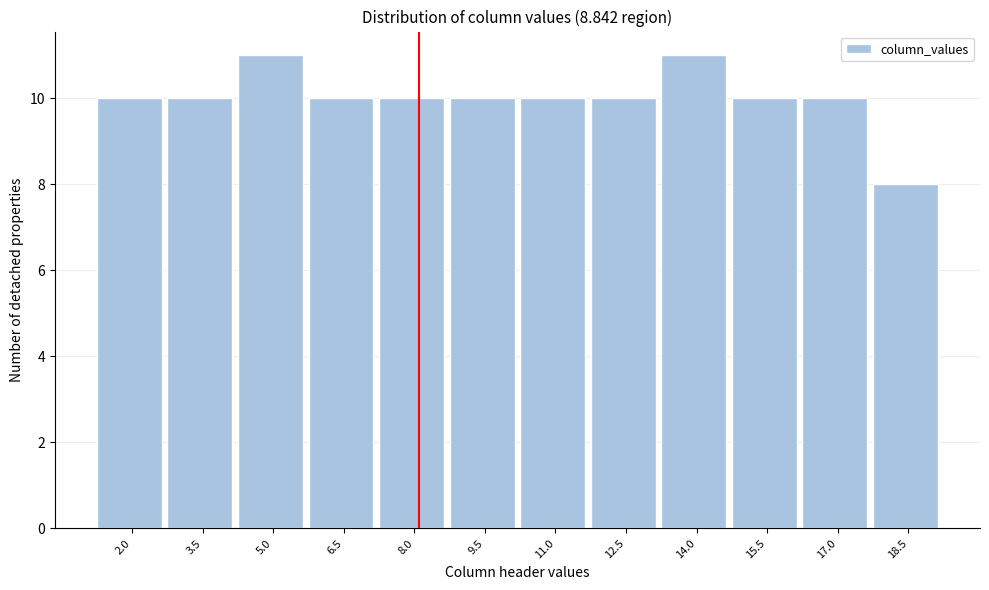

Reading left to right, what are all the values shown in this chart?

10	10	11	10	10	10	10	10	11	10	10	8